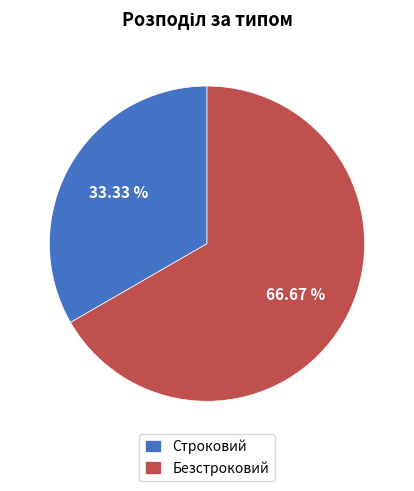

What percentage is the Безстроковий slice, to the nearest percent?

67%